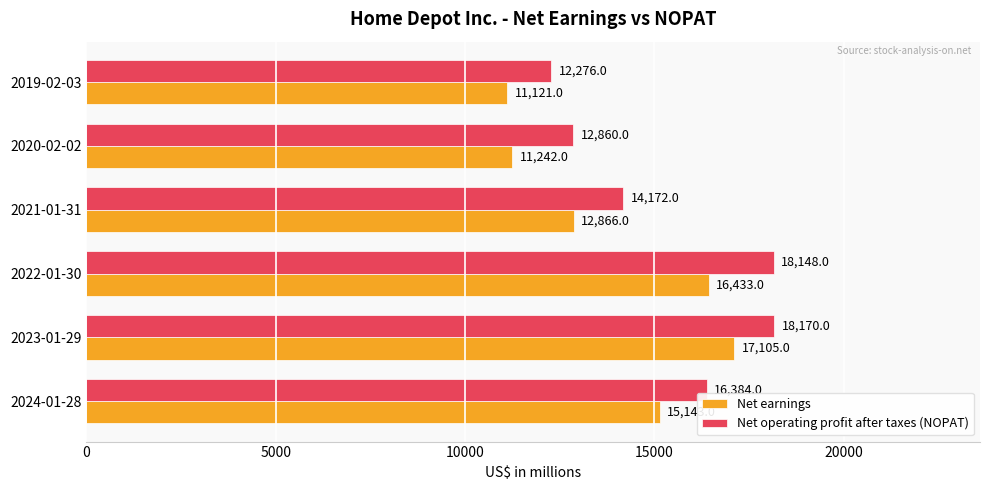

Count the number of categories in the chart.

6